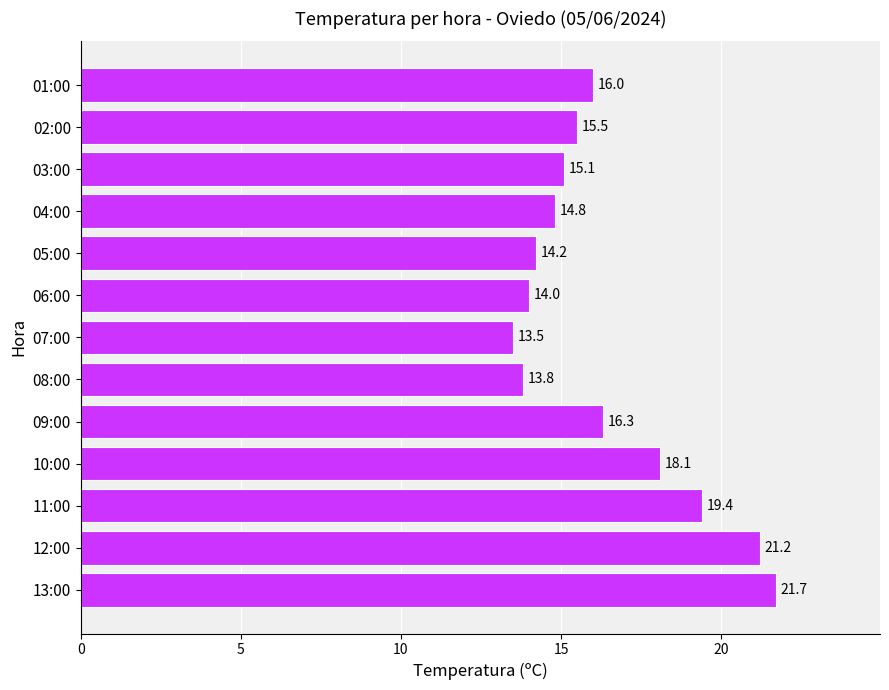

What is the difference between the maximum and minimum values?

8.2